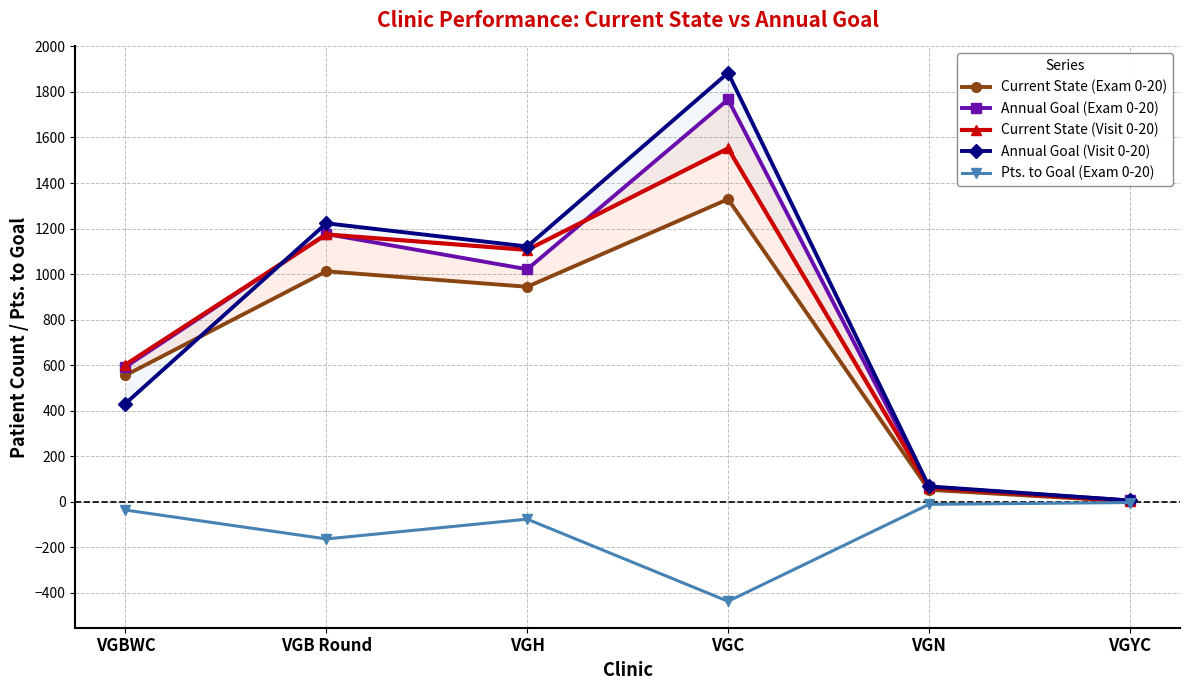

Between which two adjacent categories do Current State (Visit 0-20) and Annual Goal (Exam 0-20) first intersect?

VGBWC and VGB Round